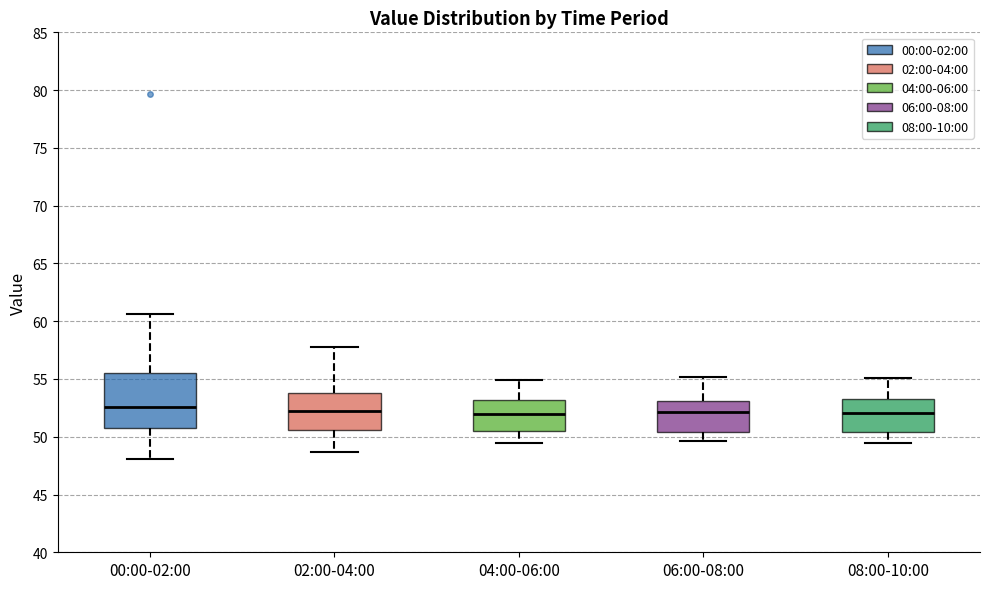

Where does the upper whisker of the box for 02:00-04:00 end on the y-axis? The values are not printed on the chart, so give them approximately, as read against the axis.

58.0